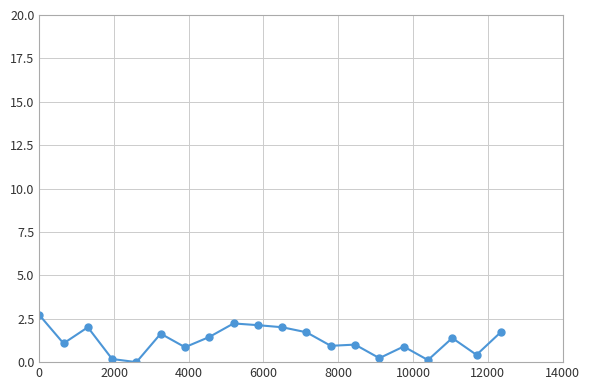

What is the maximum value shown in the chart?

2.7